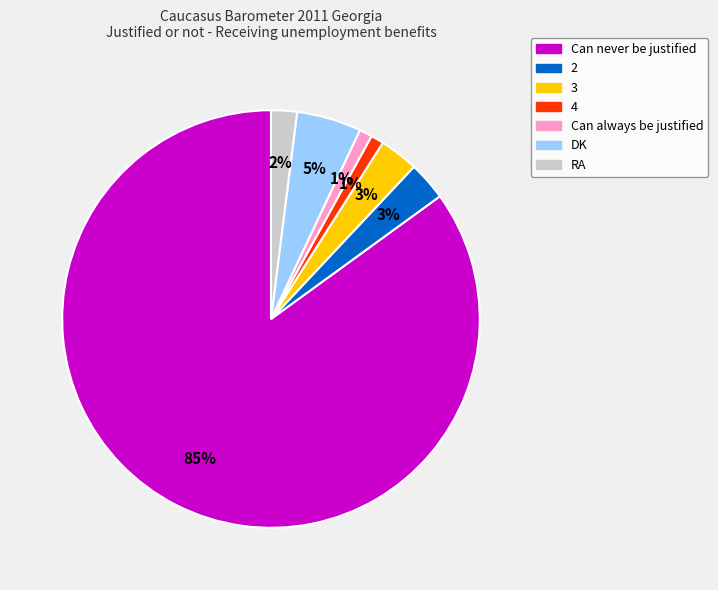

What is the largest slice in the pie chart?

Can never be justified